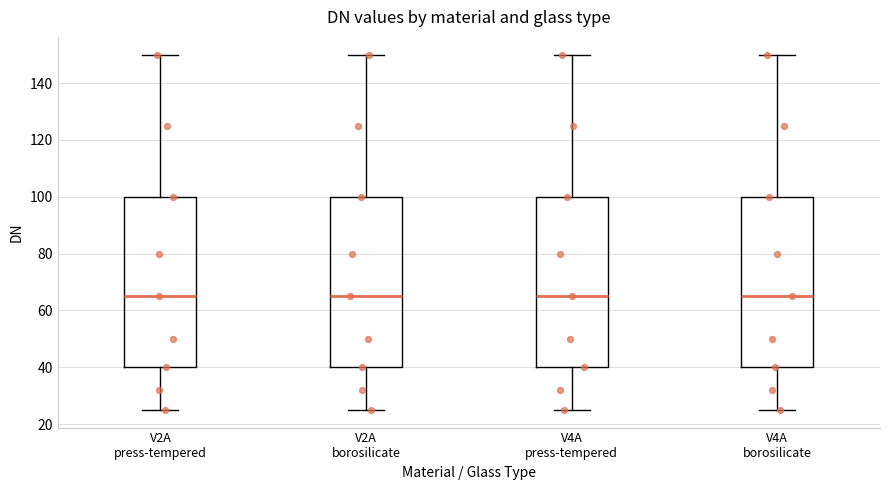

Reading left to right, transcribe this box plot: for each box, give where its median line is, the range the box spans, and where its two whiskers end, as read against the y-axis. The values are not printed on the chart, so give them approximately, as read against the axis.

V2A press-tempered: median 66, box 40 to 100, whiskers 26 to 150
V2A borosilicate: median 66, box 40 to 100, whiskers 26 to 150
V4A press-tempered: median 66, box 40 to 100, whiskers 26 to 150
V4A borosilicate: median 66, box 40 to 100, whiskers 26 to 150